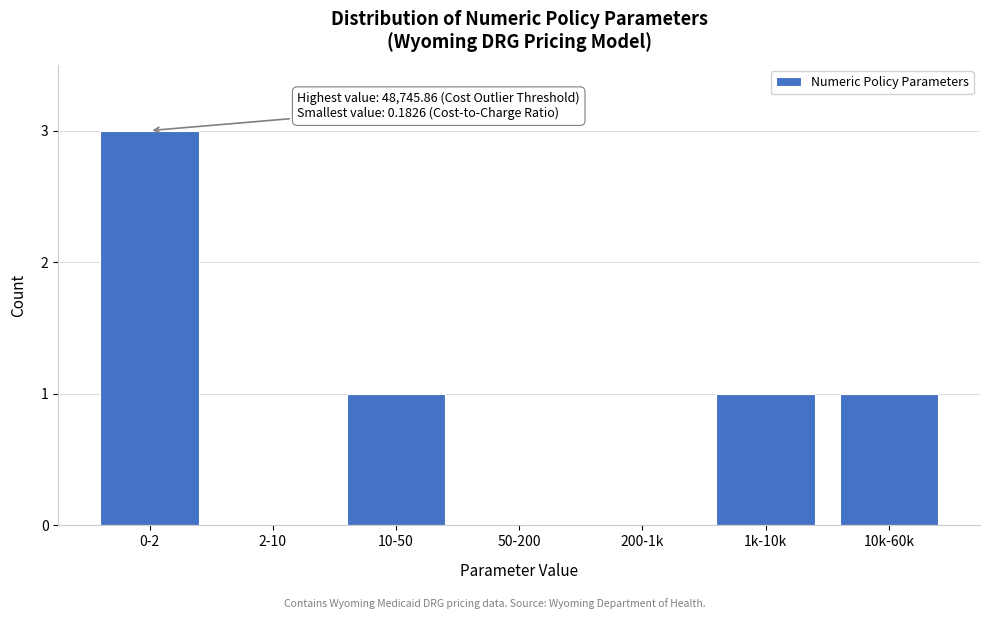

Reading right to left, list all the values displayed in this chart.

10k-60k=1	1k-10k=1	200-1k=0	50-200=0	10-50=1	2-10=0	0-2=3